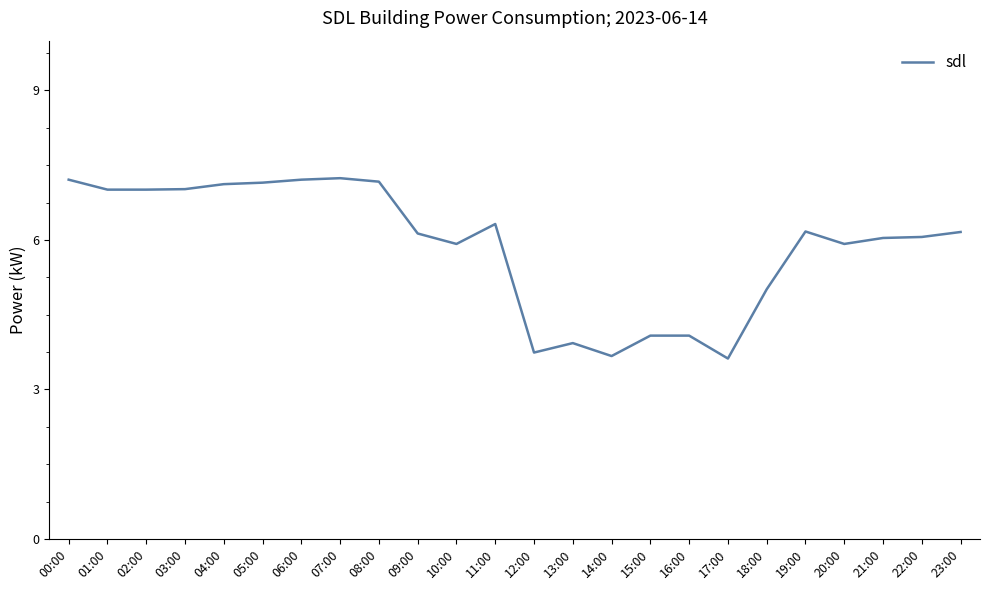

The value at 02:00 is 7.0. True or false?

True